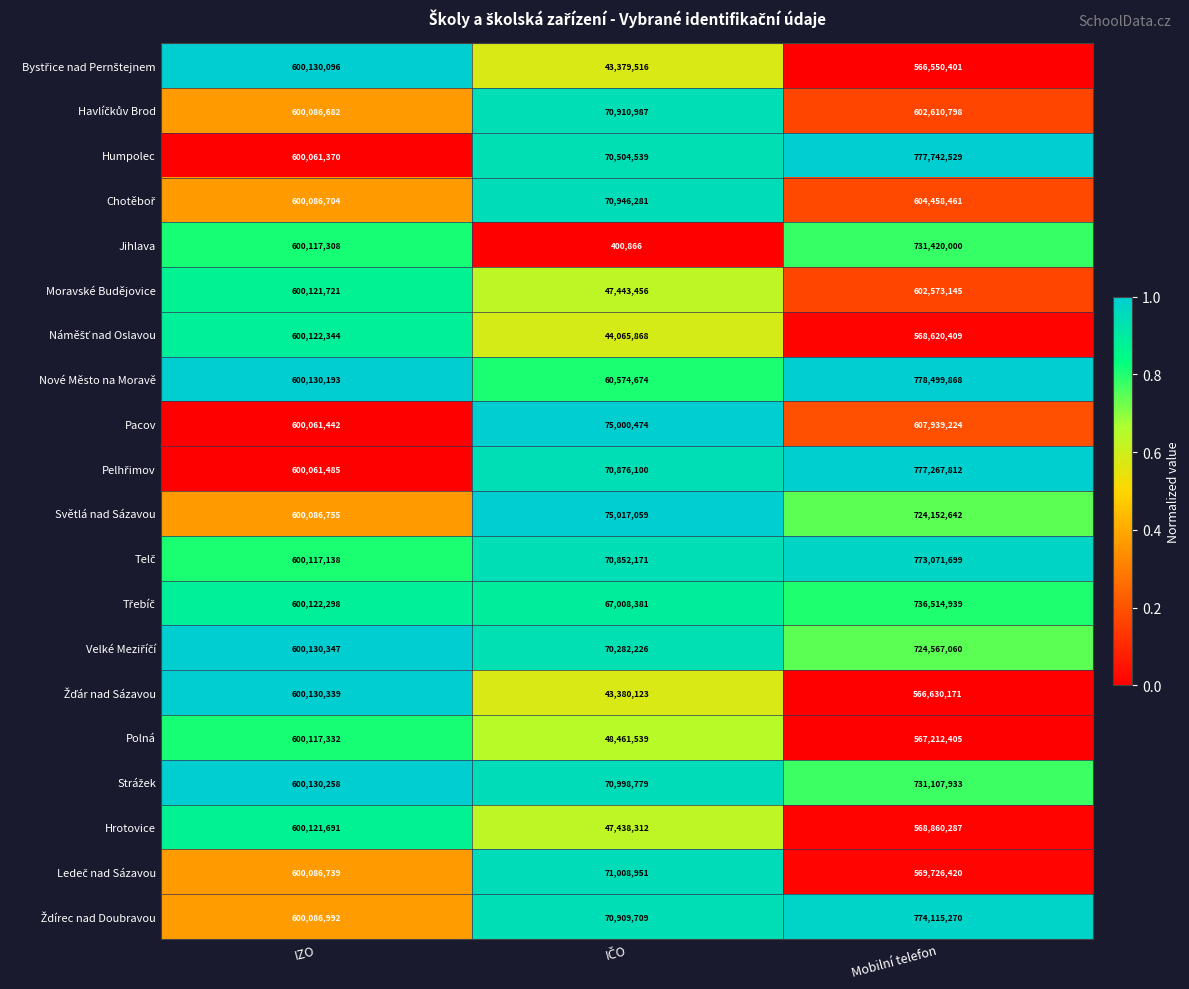

What is the total value across all series at IZO?

12002109234